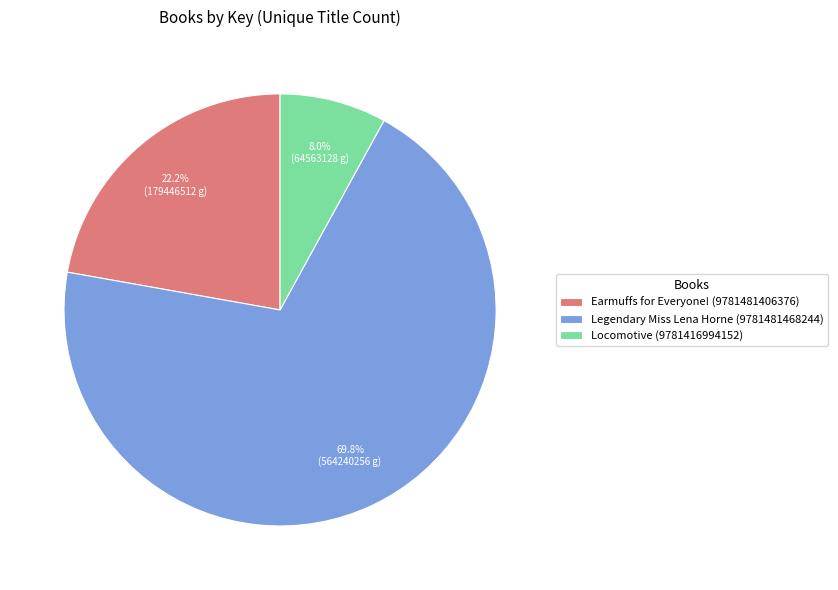

Count the number of slices in the pie.

3